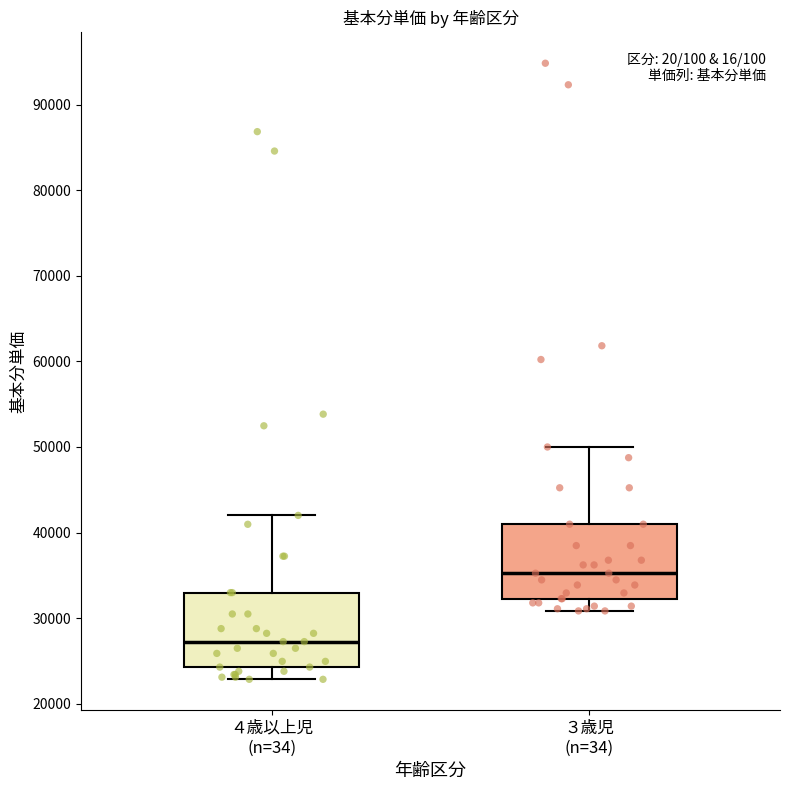

Reading left to right, read every box against the y-axis: the position of its median line, the range the box covers, and the ends of its whiskers. The values are not printed on the chart, so give them approximately, as read against the axis.

４歳以上児 (n=34): median 27000, box 24000 to 33000, whiskers 23000 to 42000
３歳児 (n=34): median 35000, box 32000 to 41000, whiskers 31000 to 50000